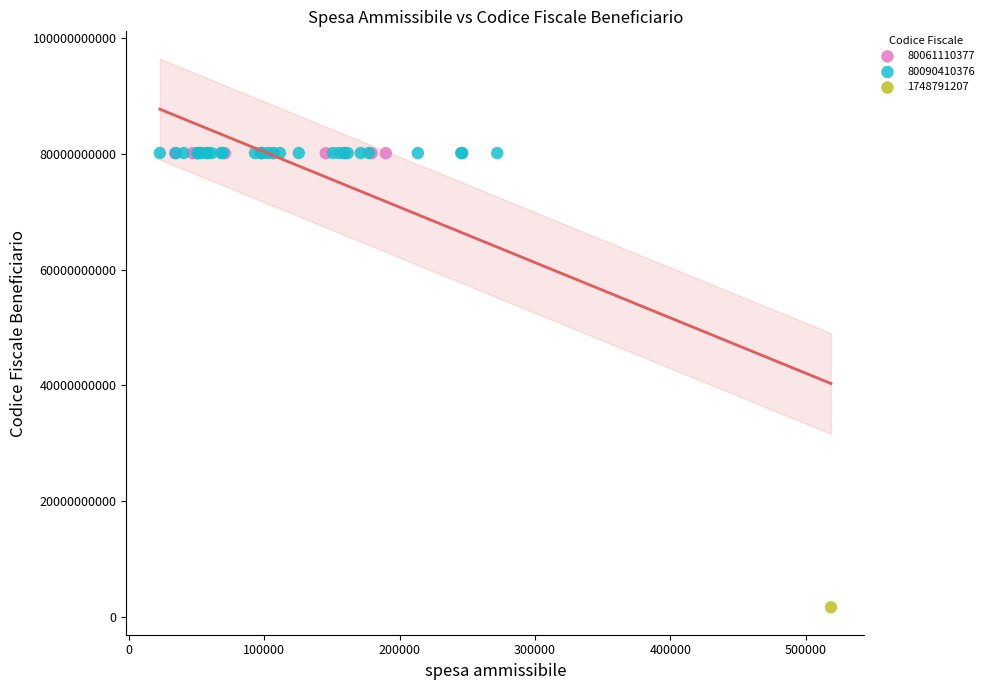

What are all the series names shown in the legend?

80061110377, 80090410376, 1748791207